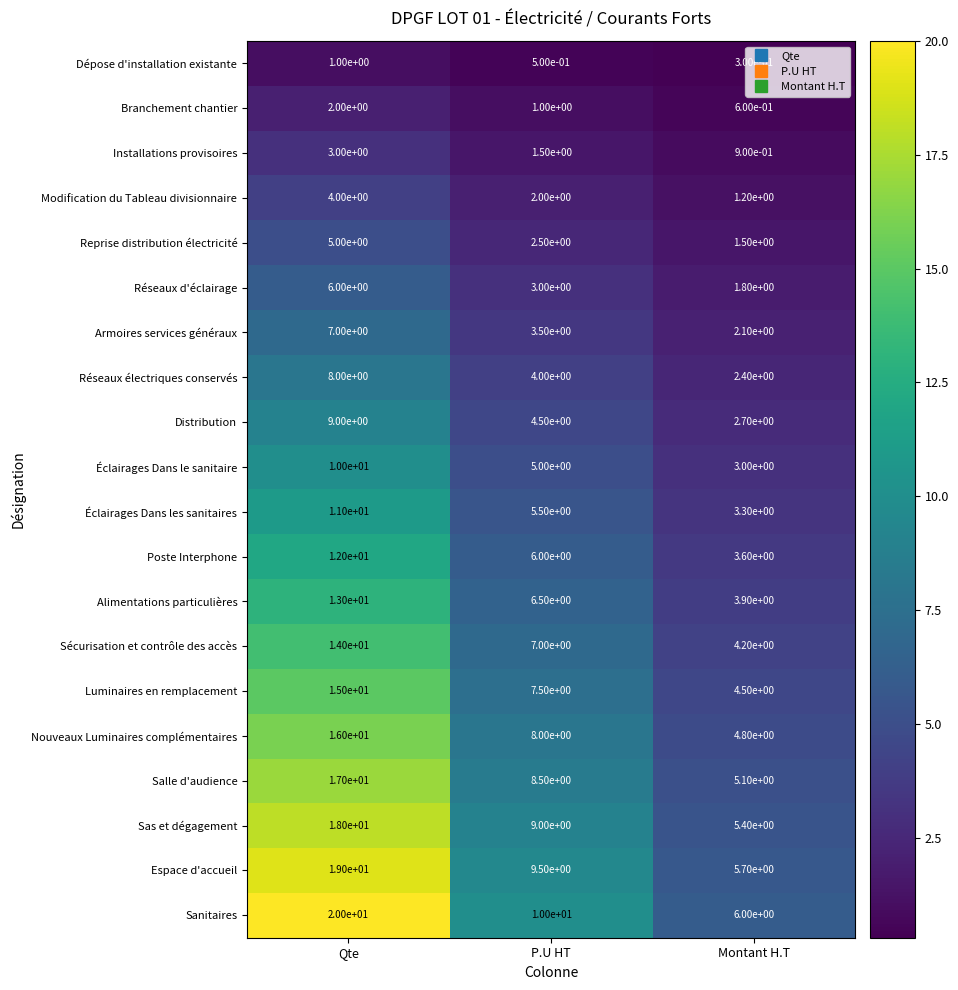

Rank the categories by Sas et dégagement value from lowest to highest.

Montant H.T, P.U HT, Qte